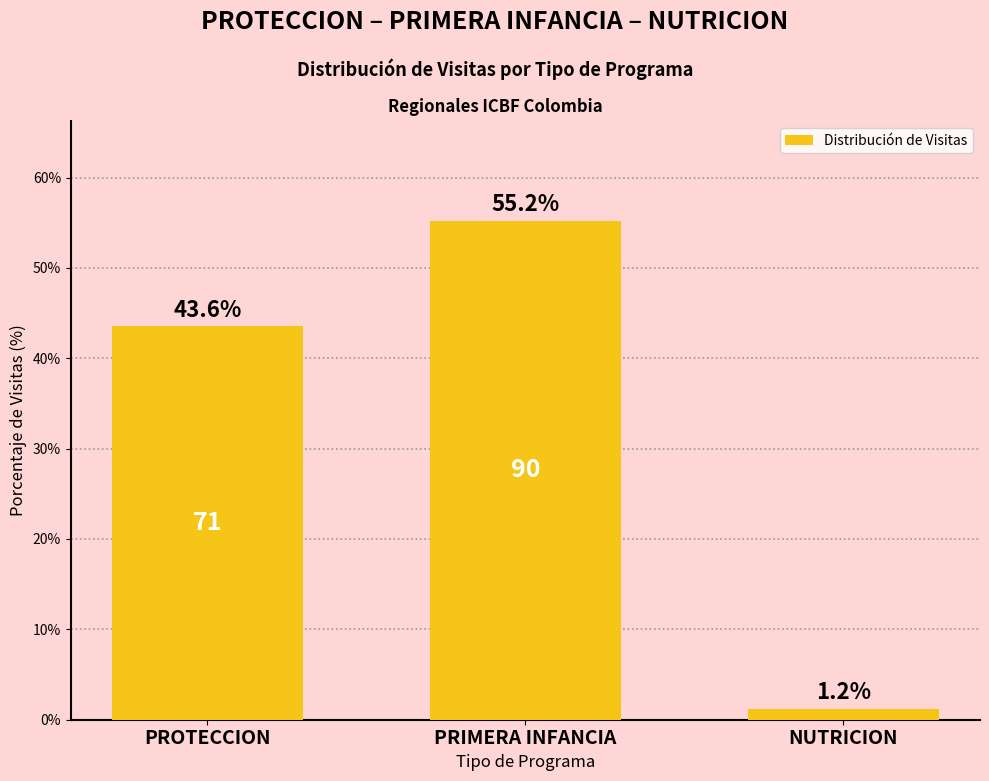

How many values are below 43?

1